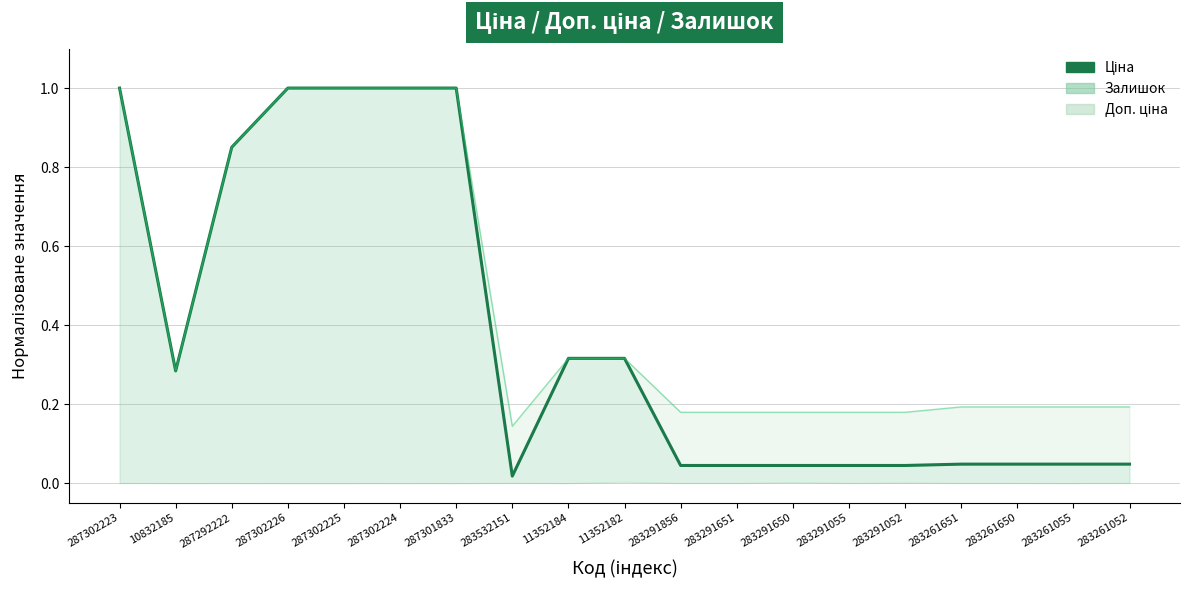

List the labels in order of value, largest first.

287302223, 287302226, 287302225, 287302224, 287301833, 287292222, 11352184, 11352182, 10832185, 283261651, 283261650, 283261055, 283261052, 283291856, 283291651, 283291650, 283291055, 283291052, 283532151